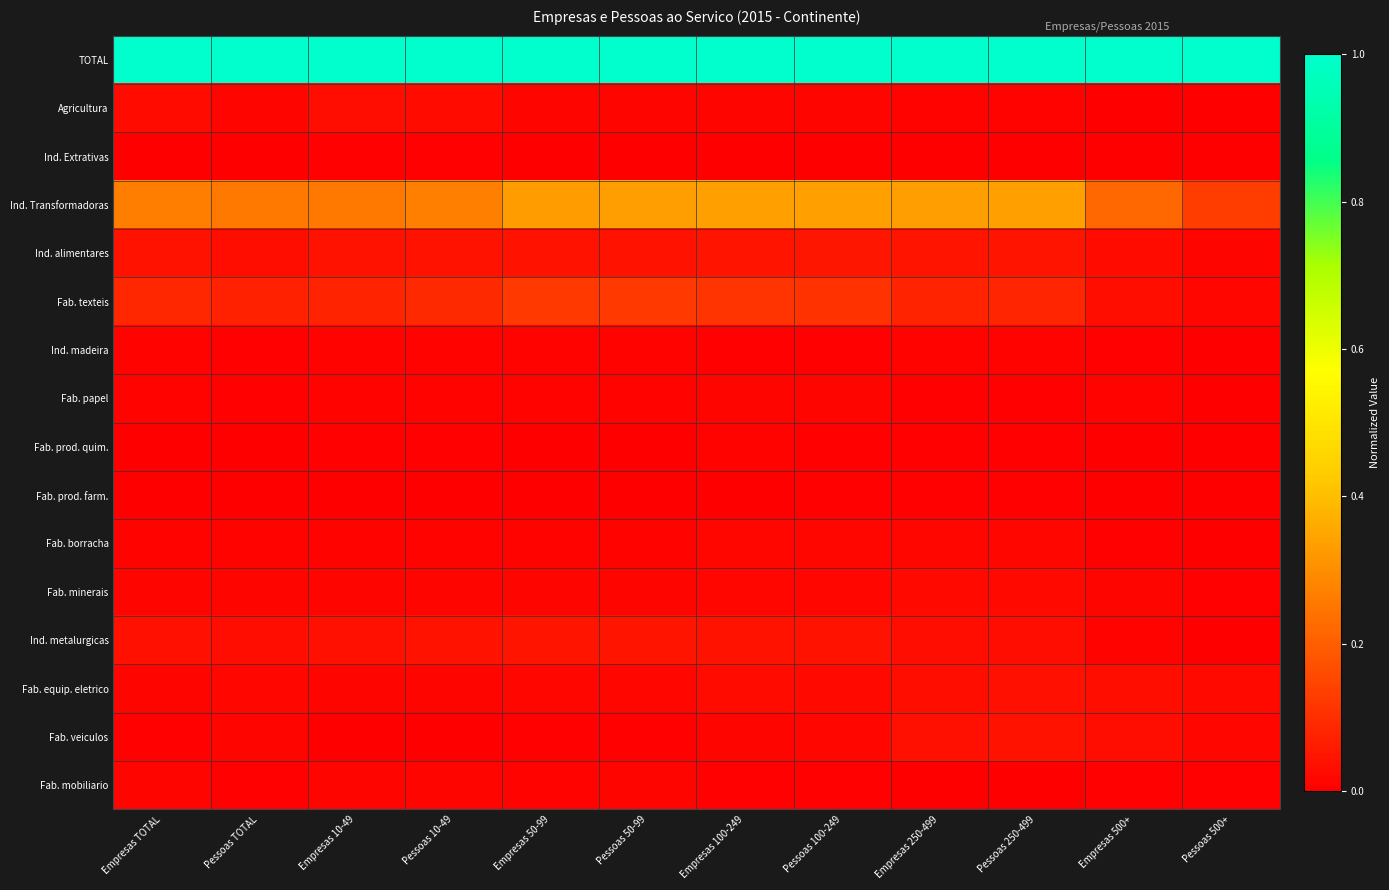

At how many categories does at least one series exceed 0?

12